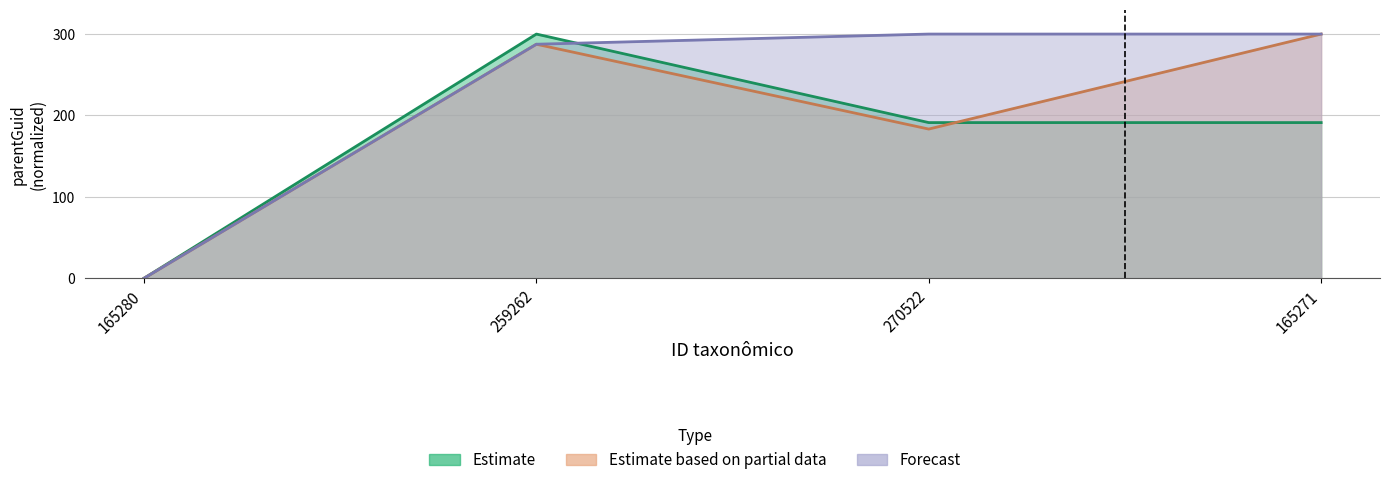

At which label is Forecast closest to 150?

259262